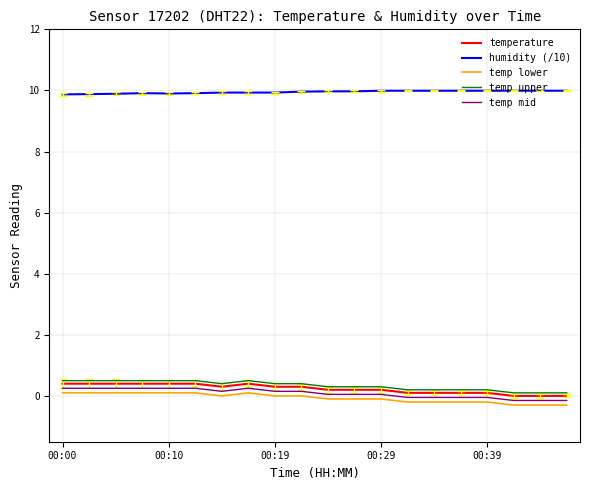

True or false: temp lower and temperature intersect in this chart.

False